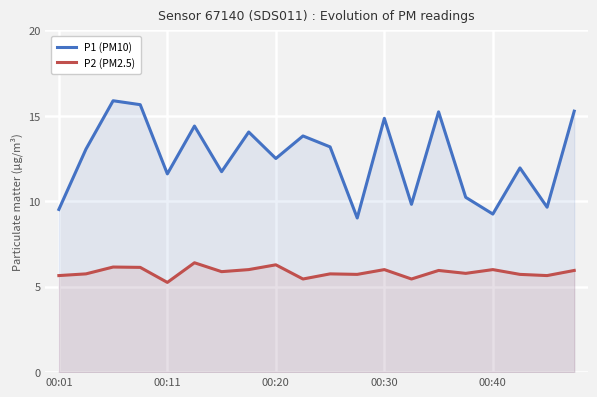

Rank the series by their maximum value, from highest to lowest.

P1 (PM10), P2 (PM2.5)